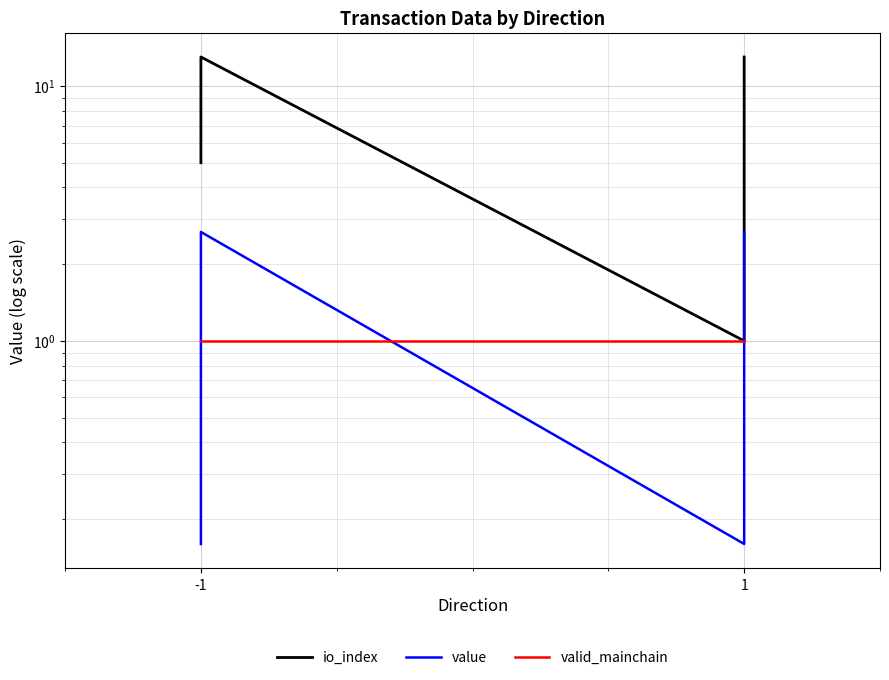

The valid_mainchain series shows 1.0 at -1. True or false?

True